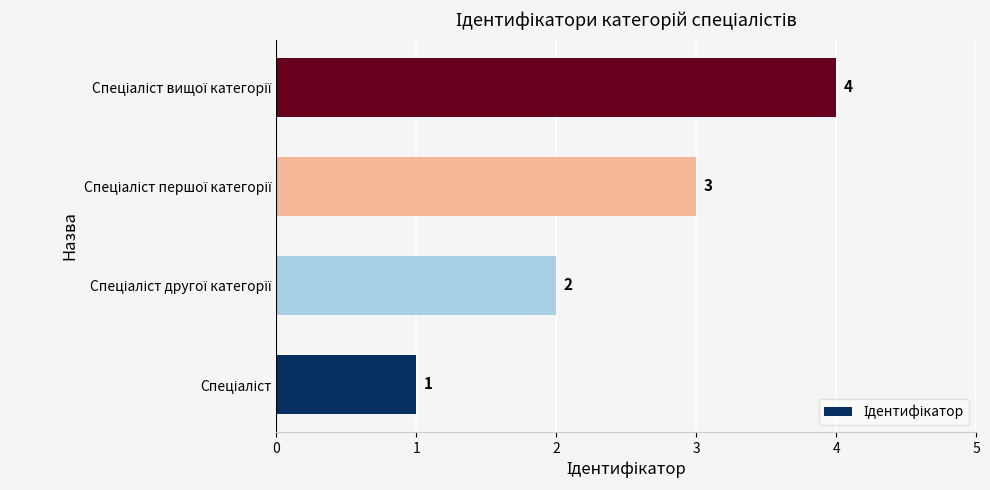

What is the sum of all values?

10